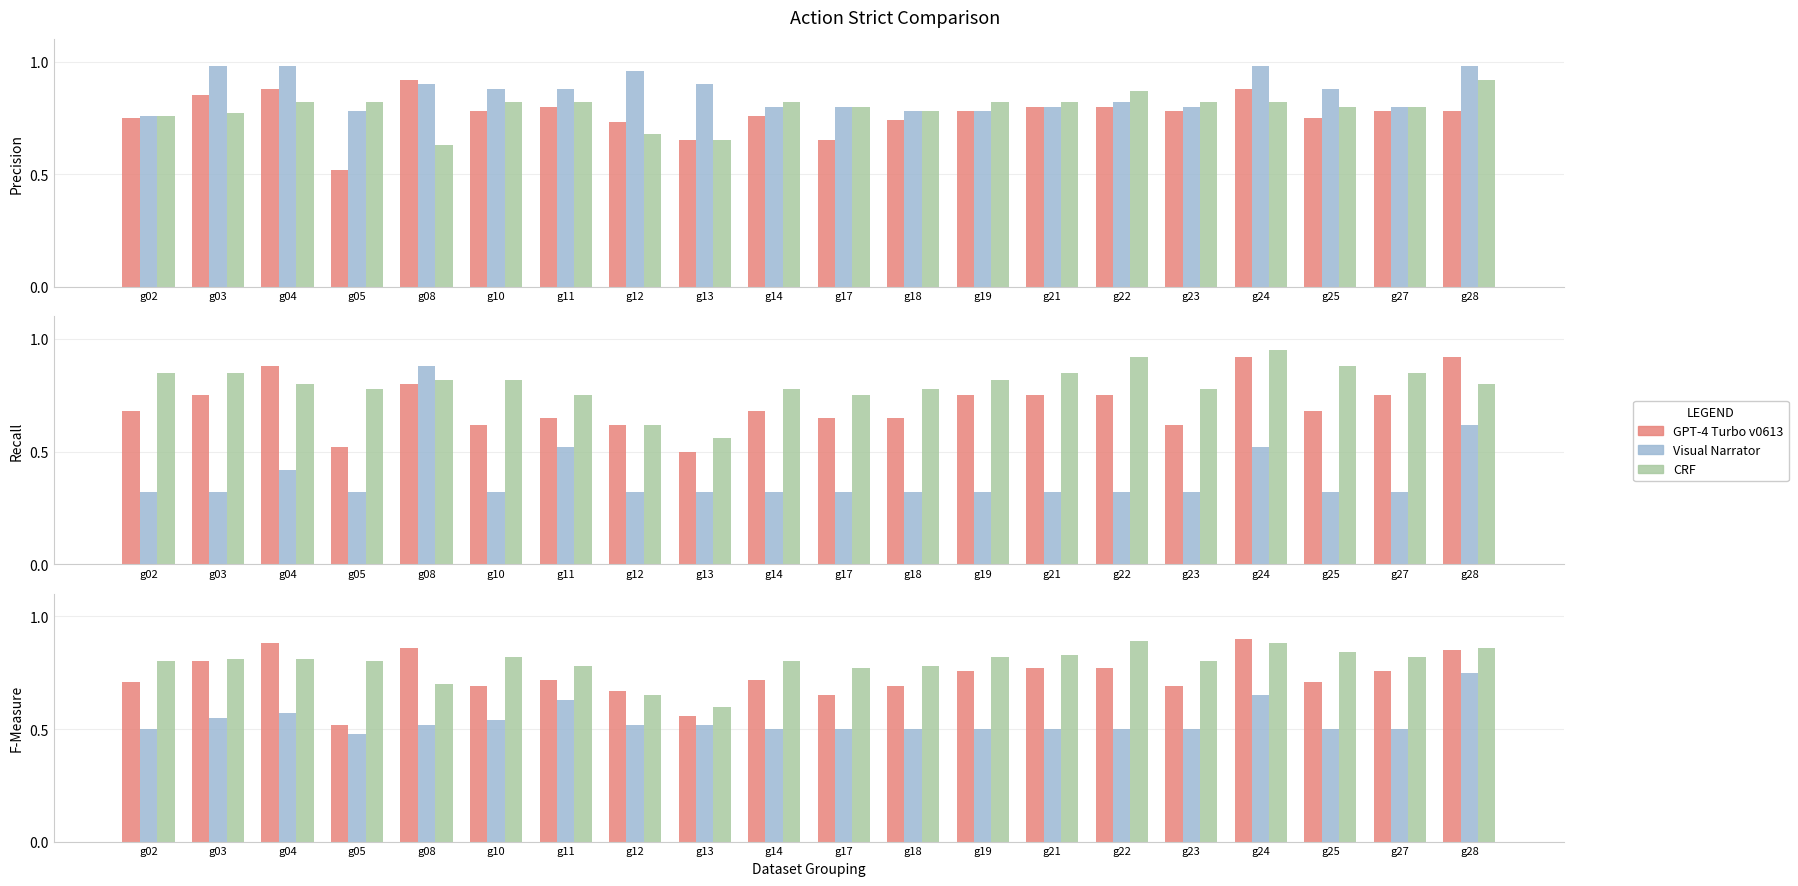

Which series has the widest spread of values?

GPT-4 Turbo v0613